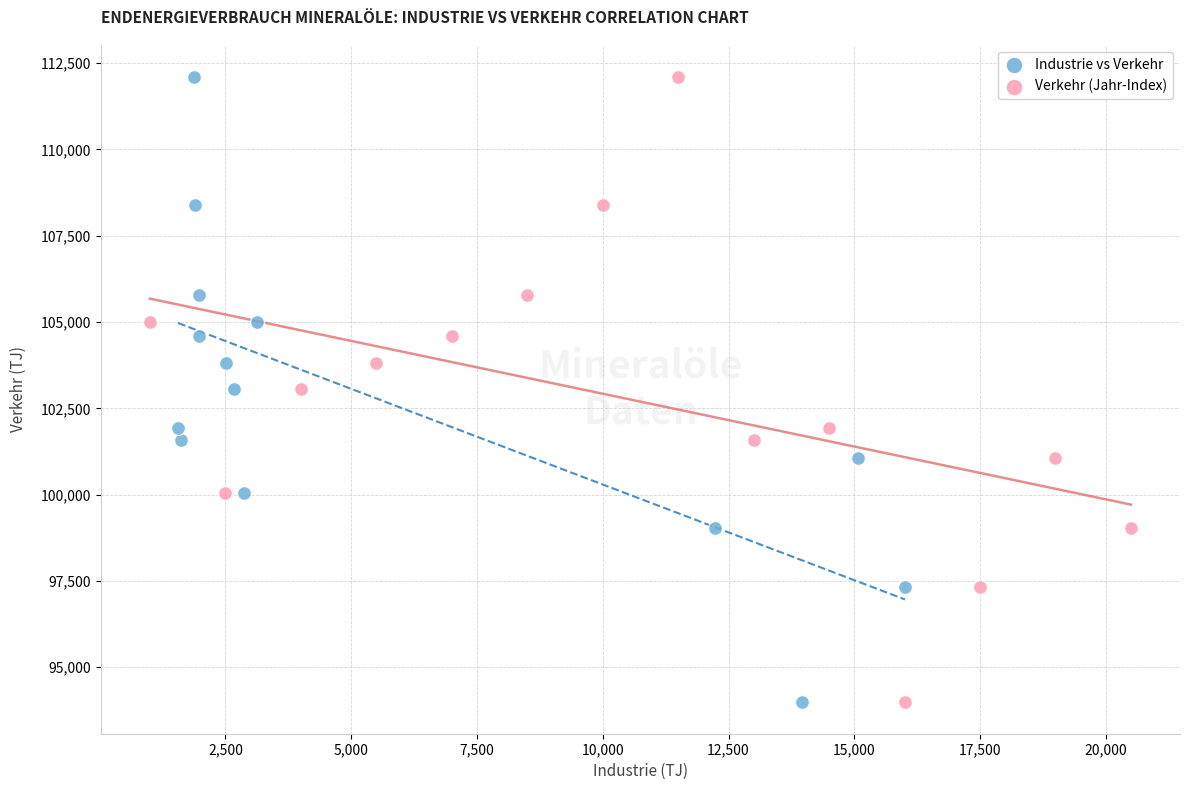

What are all the series names shown in the legend?

Industrie vs Verkehr, Verkehr (Jahr-Index)